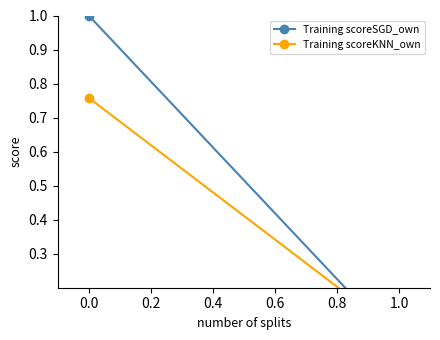

Count the number of categories in the chart.

2